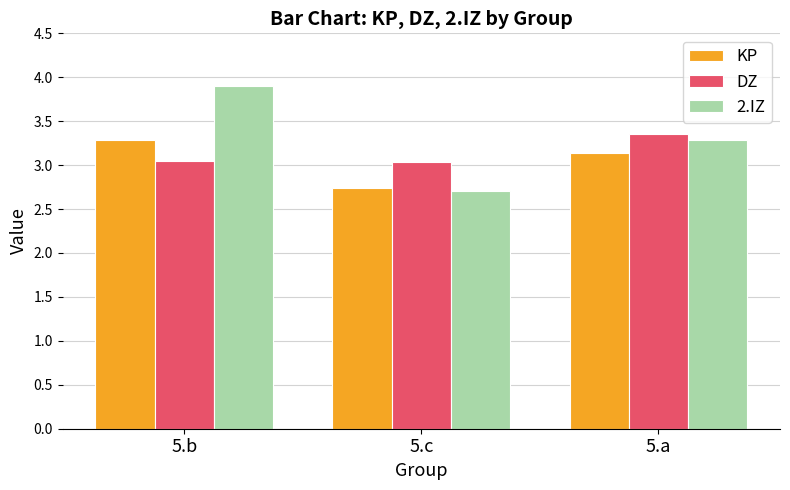

What is the smallest value displayed?

2.7